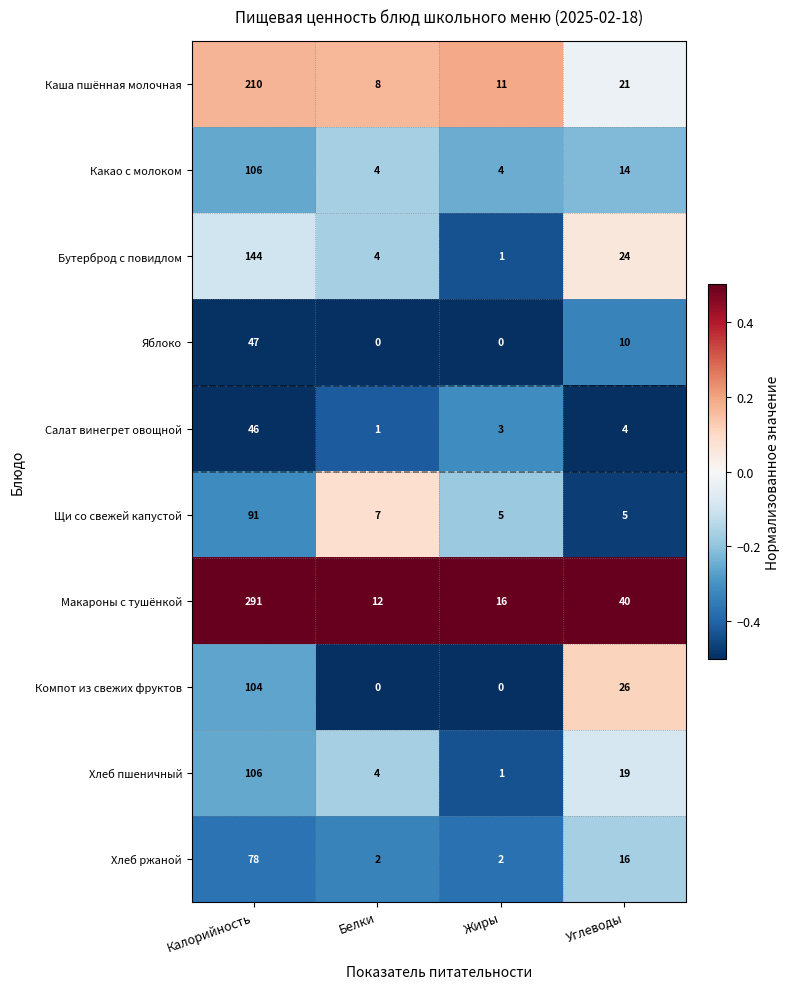

What is the maximum value shown in the chart?

291